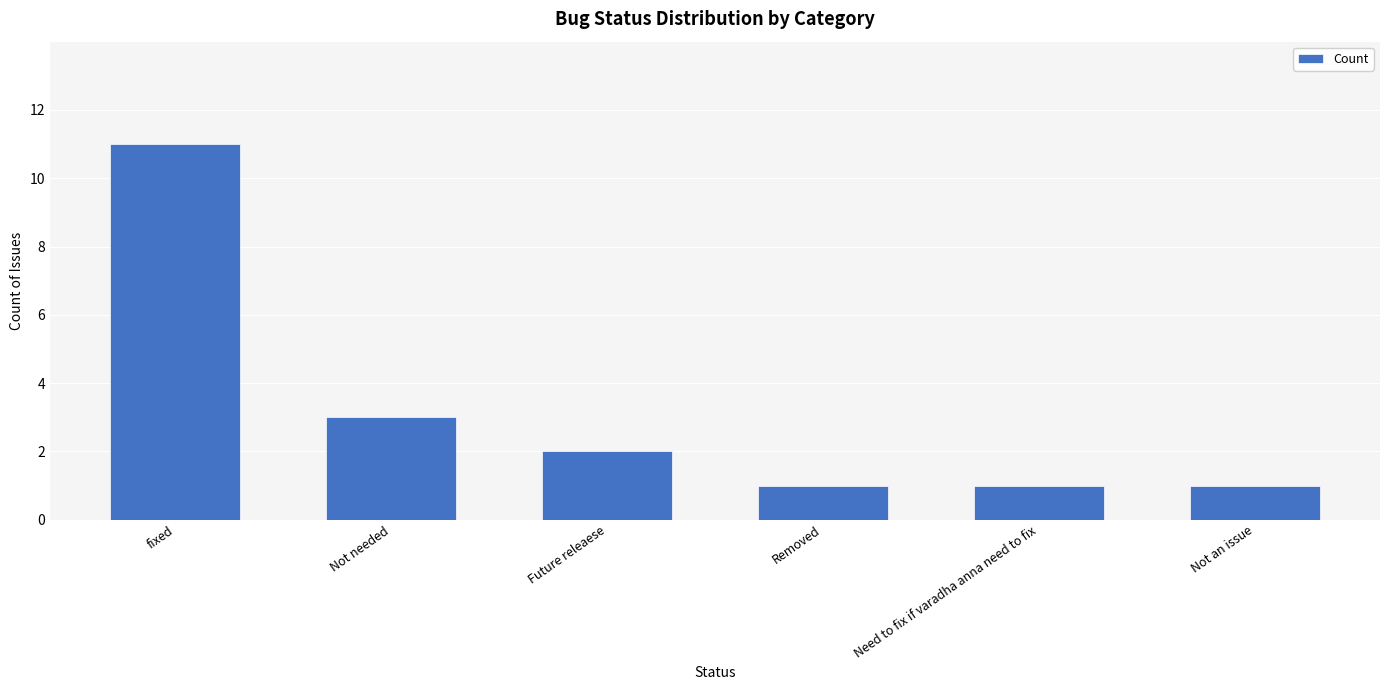

What is the label of the 3rd bar from the right?

Removed